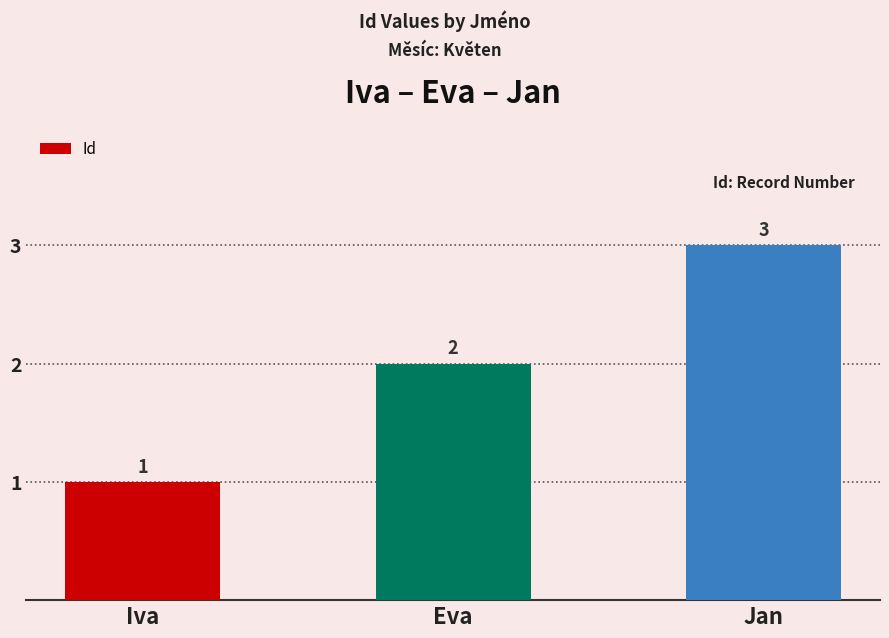

What is the greatest value displayed?

3